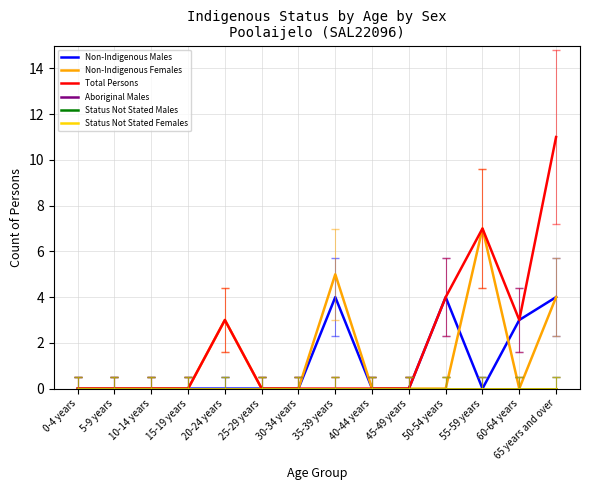

Is this an area chart (filled region under the line)?

No